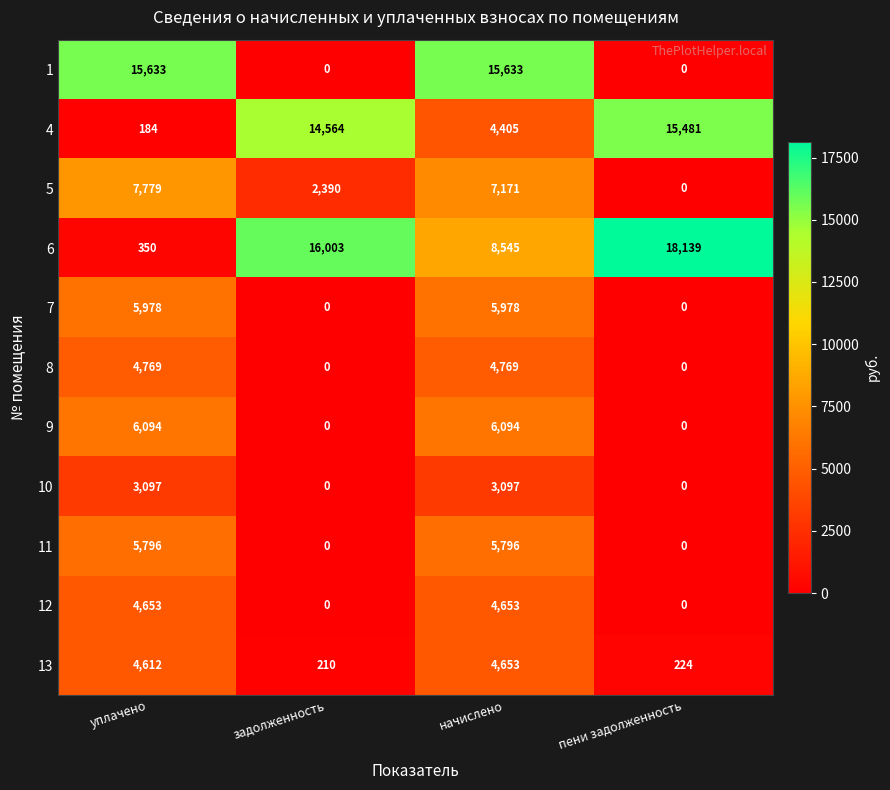

What is the approximate value of 11 at уплачено?

5796